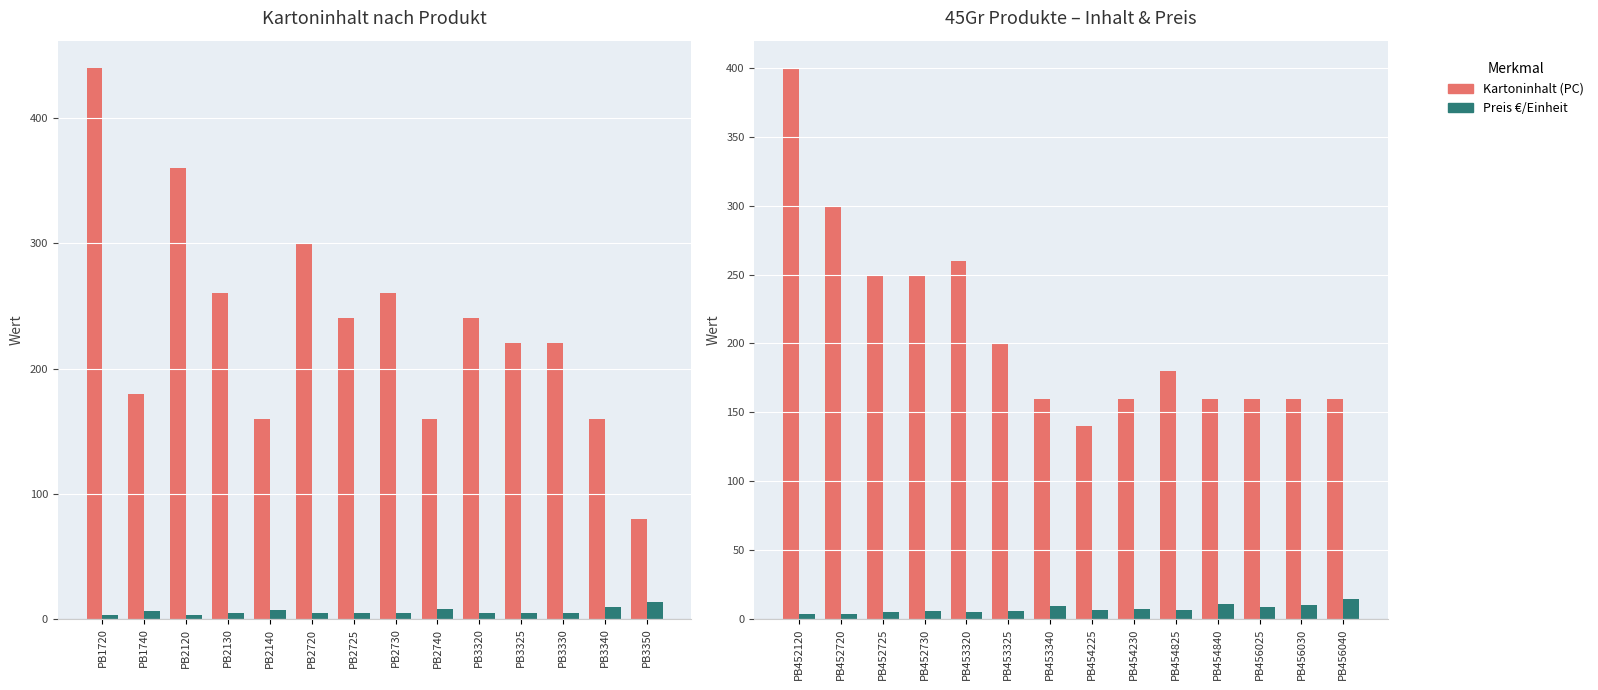

What is the minimum value shown in the chart?

3.8